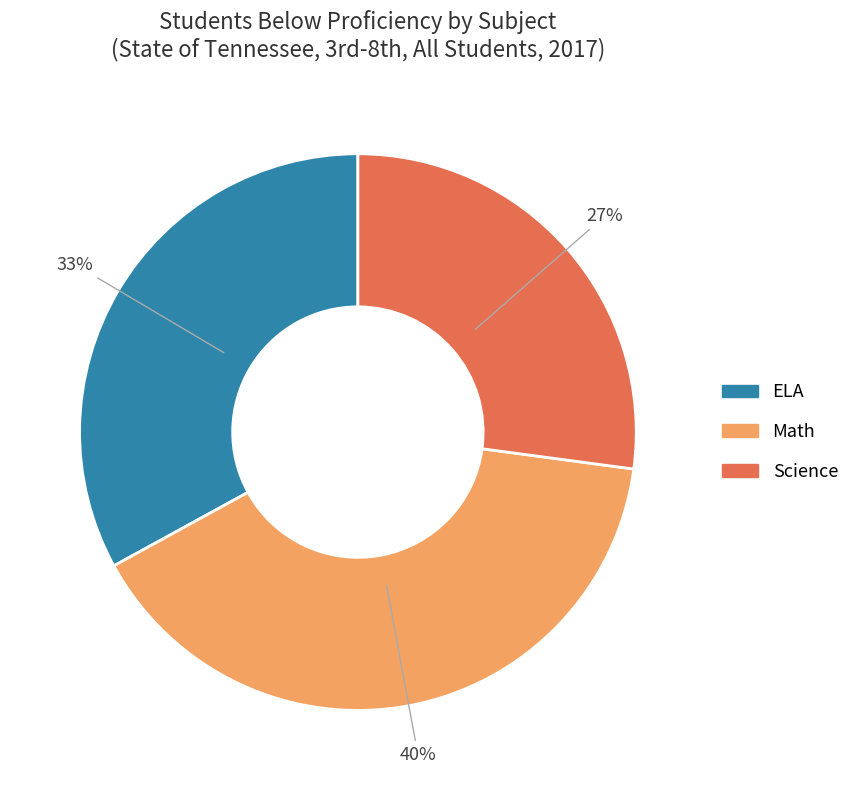

Does any single category account for the majority?

No